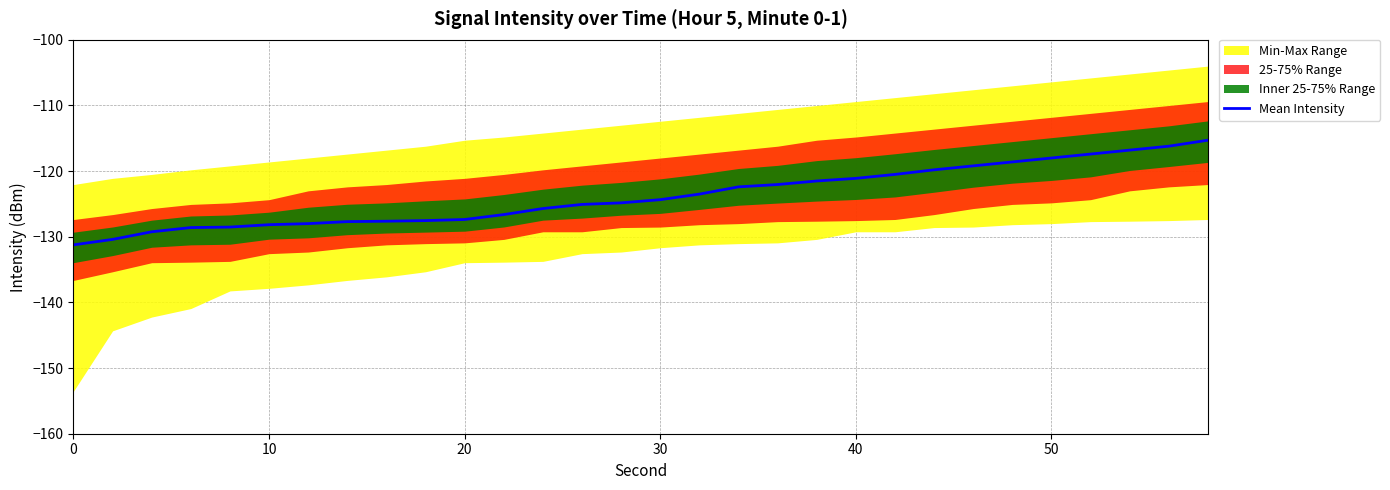

How many values are below -124?

16